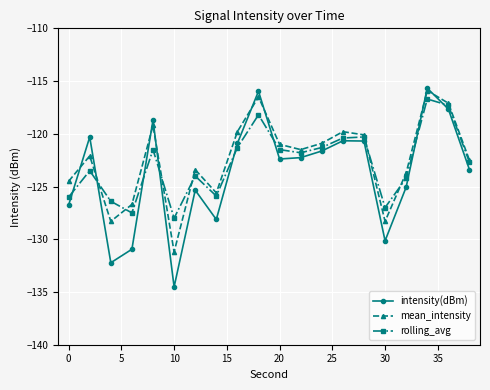

What is the minimum value shown in the chart?

-134.5